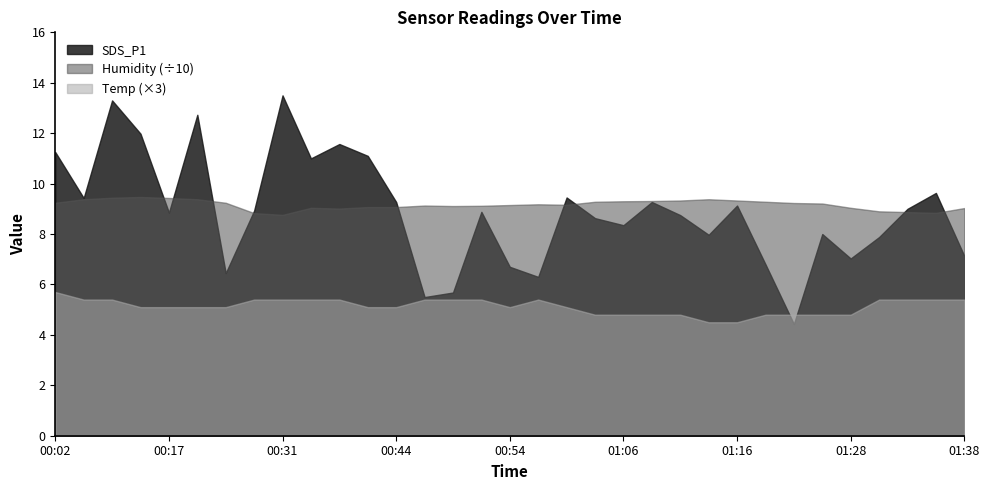

The SDS_P1 series shows 11.6 at 00:39. True or false?

True